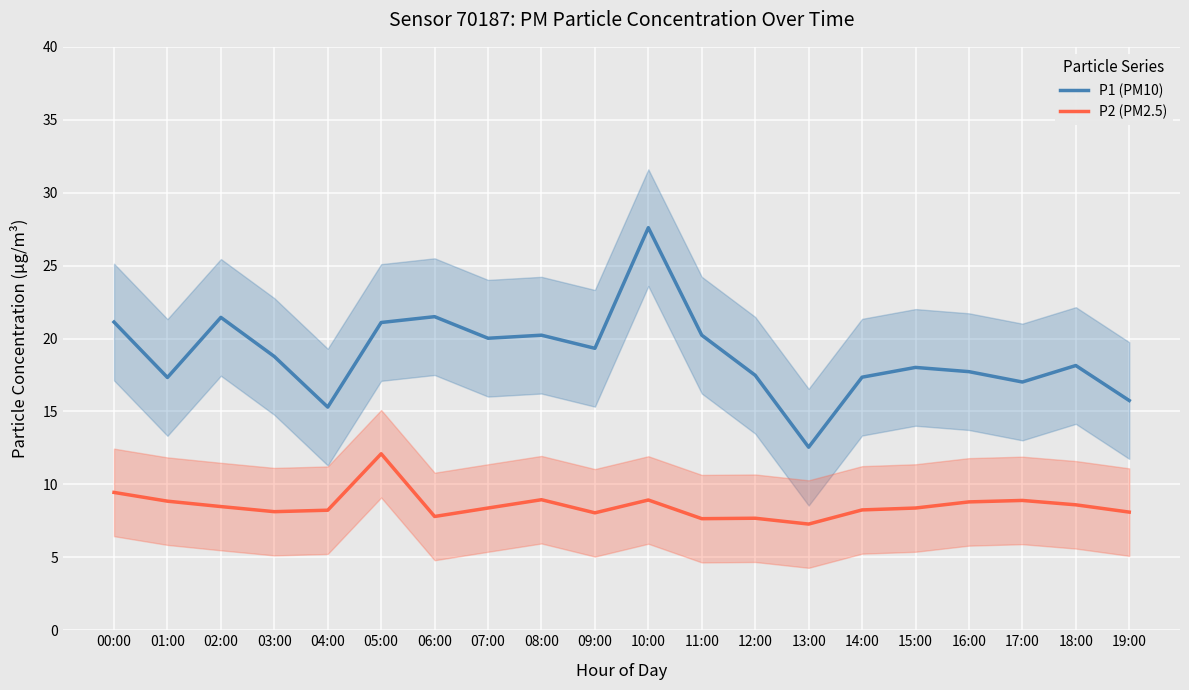

At how many categories does at least one series exceed 25?

1